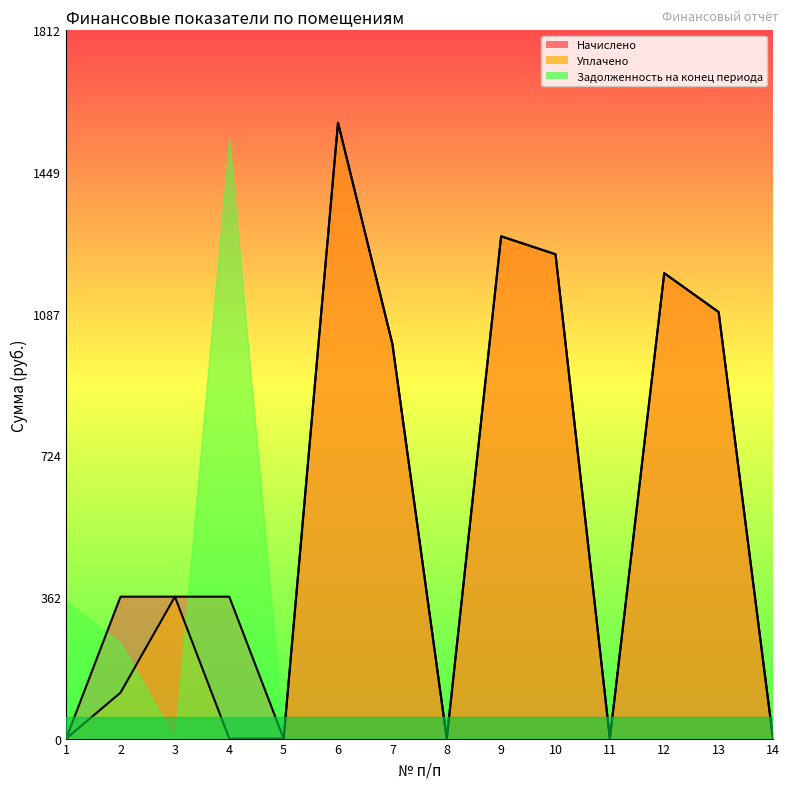

At which category does Начислено reach its first local peak?

6